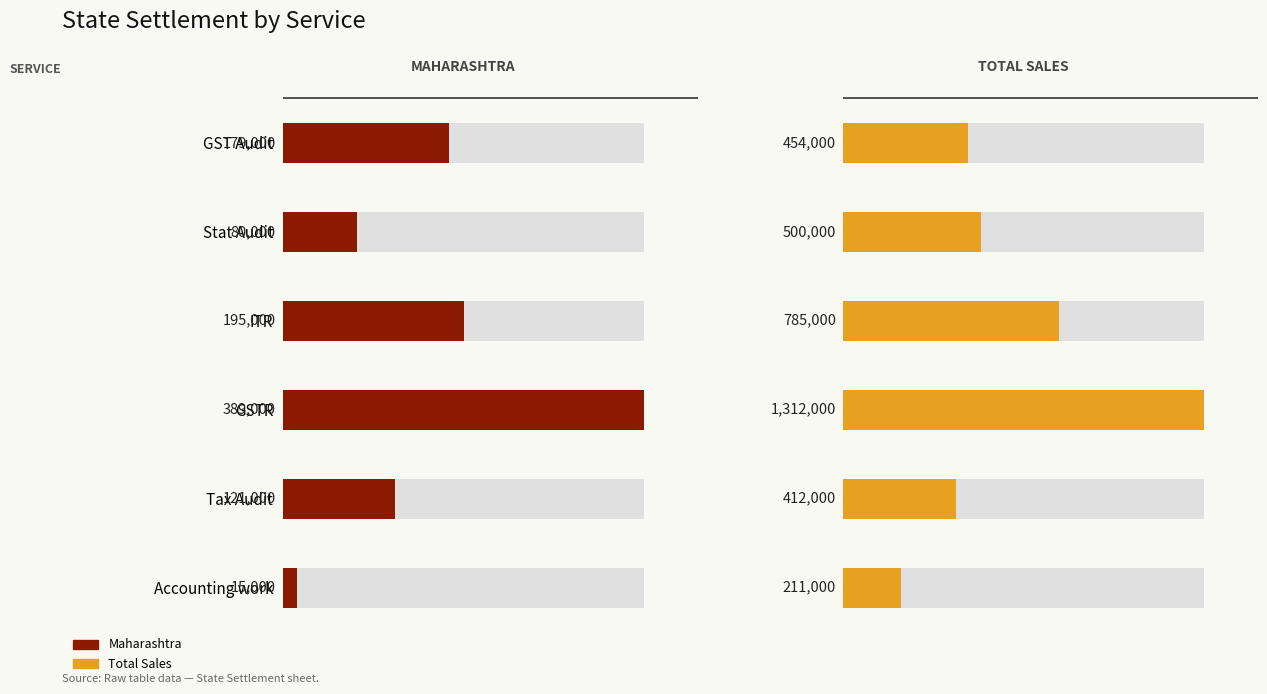

What is the value of the Total Sales bar at the 2nd from the left?

500000